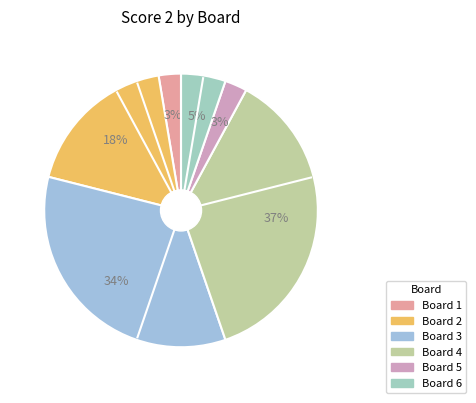

To the nearest percent, what is the difference between the Board 6 and Board 4 slice percentages?

32%